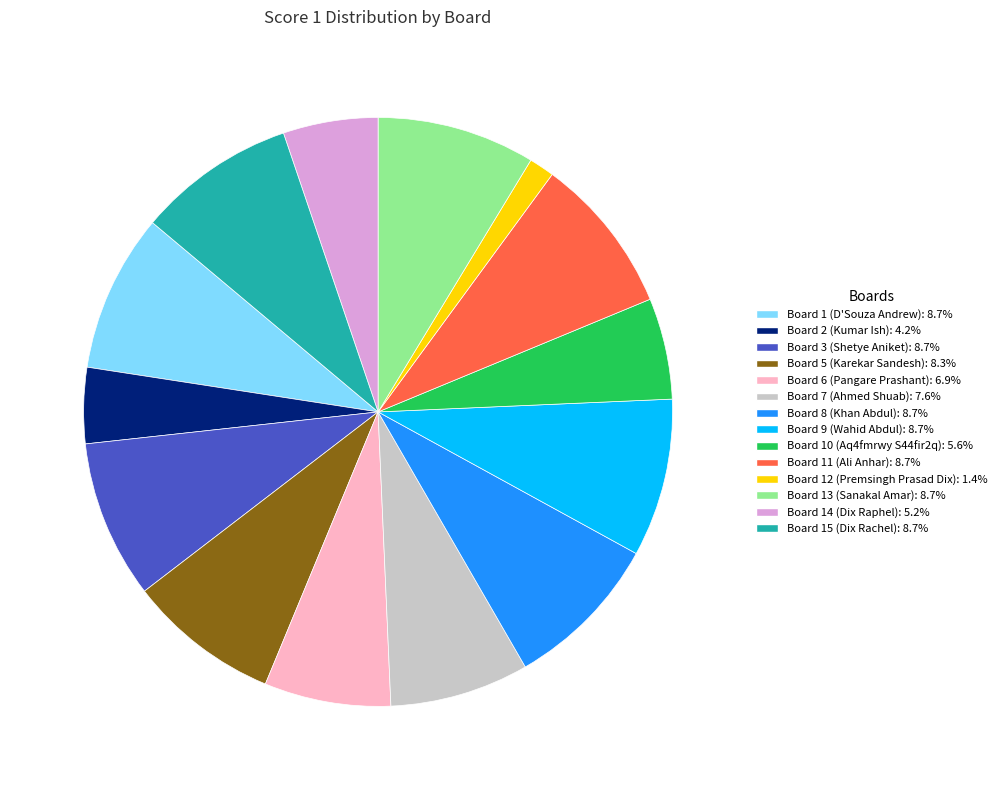

Is the sum of Board 10 (Aq4fmrwy S44fir2q): 5.6% and Board 3 (Shetye Aniket): 8.7% greater than half?

No